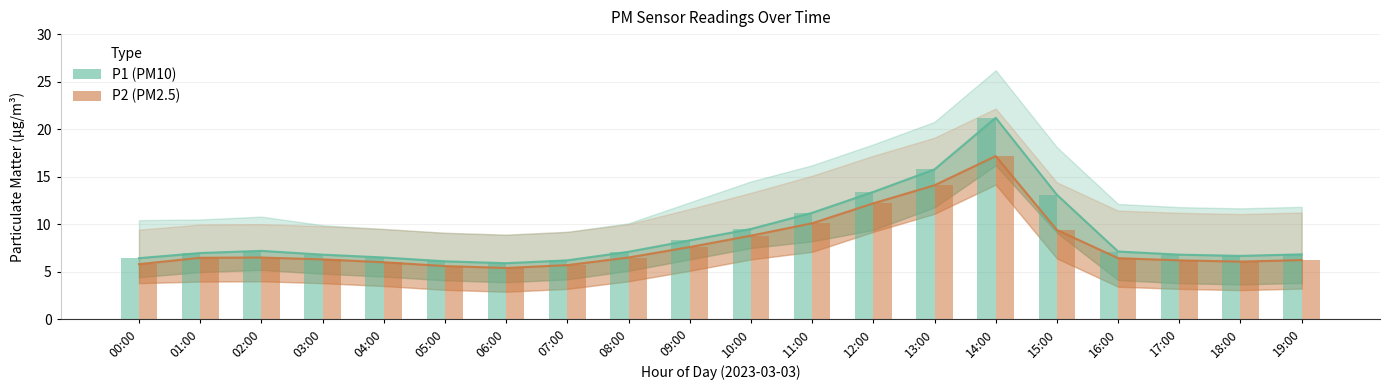

What is the difference between the maximum and minimum values in the P1 series?

15.3